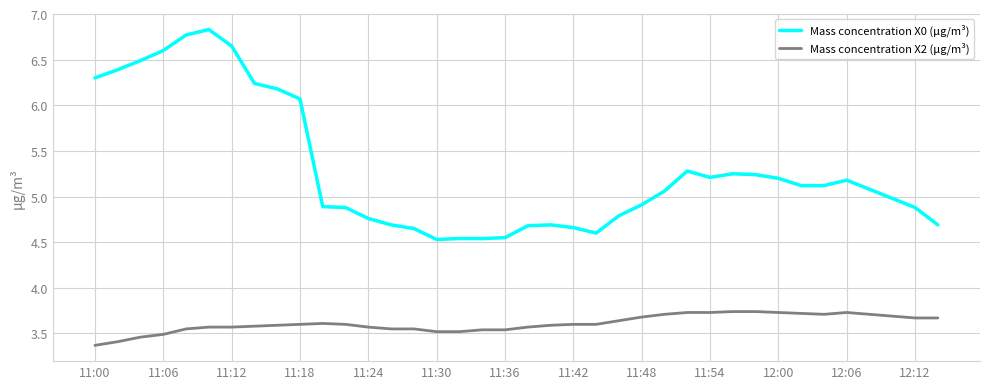

True or false: Mass concentration X0 (μg/m³) and Mass concentration X2 (μg/m³) cross at least once.

False